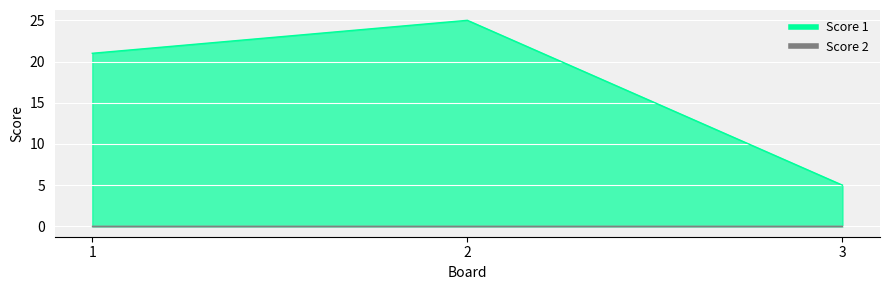

What is the average value?

17